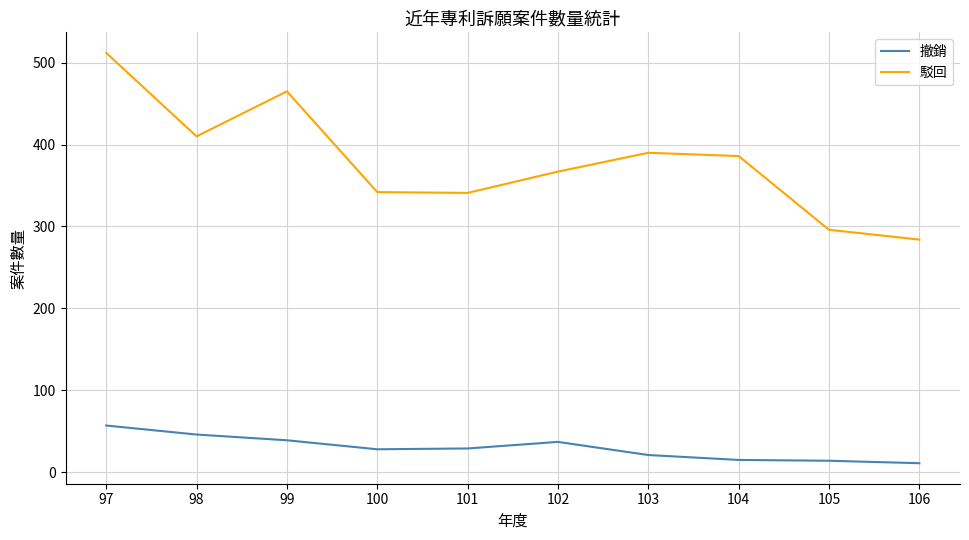

What is the difference between the maximum and minimum values in the 駁回 series?

228